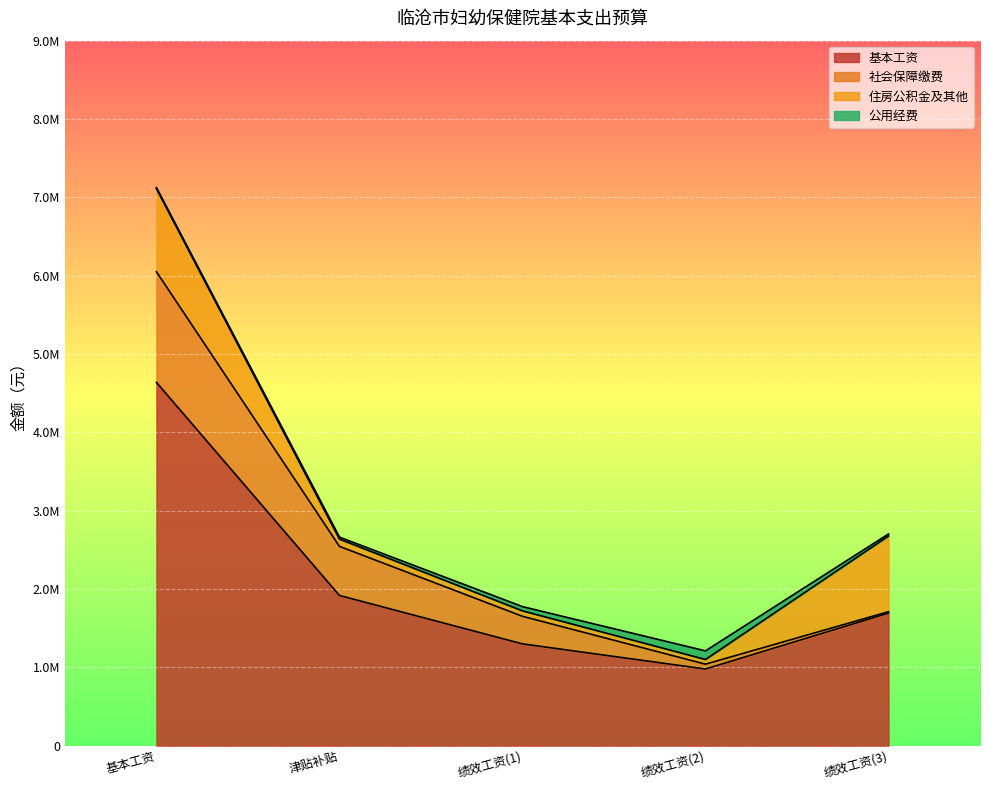

Is the value of 基本工资 at 绩效工资(2) greater than the value of 公用经费 at 绩效工资(2)?

Yes